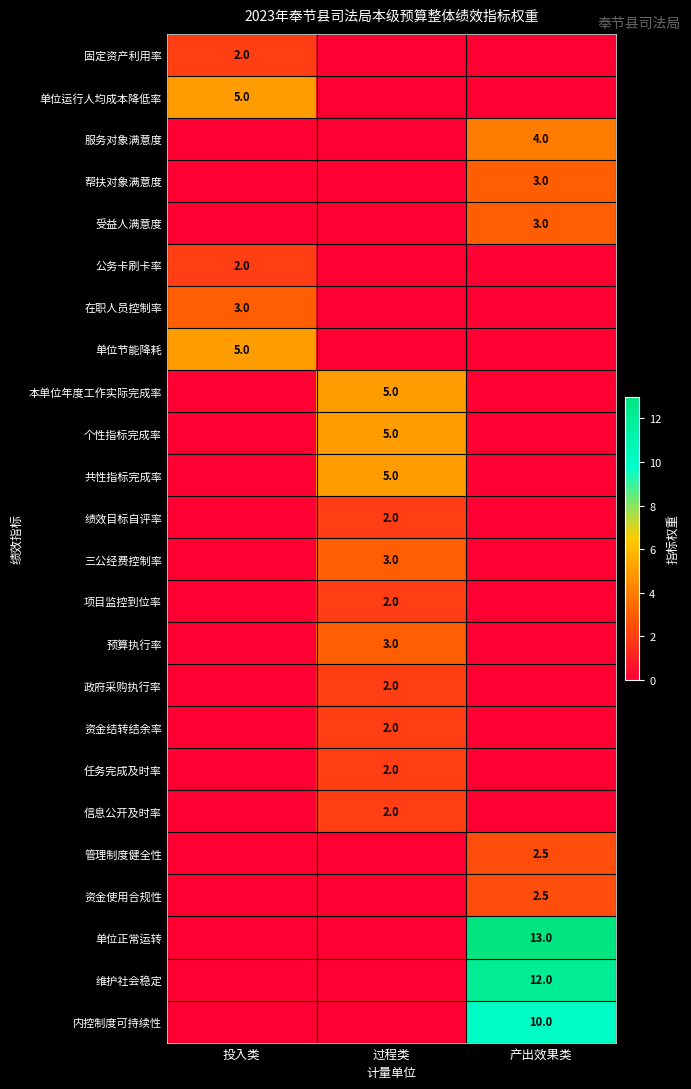

The value of 帮扶对象满意度 at 产出效果类 is 1.3. True or false?

False